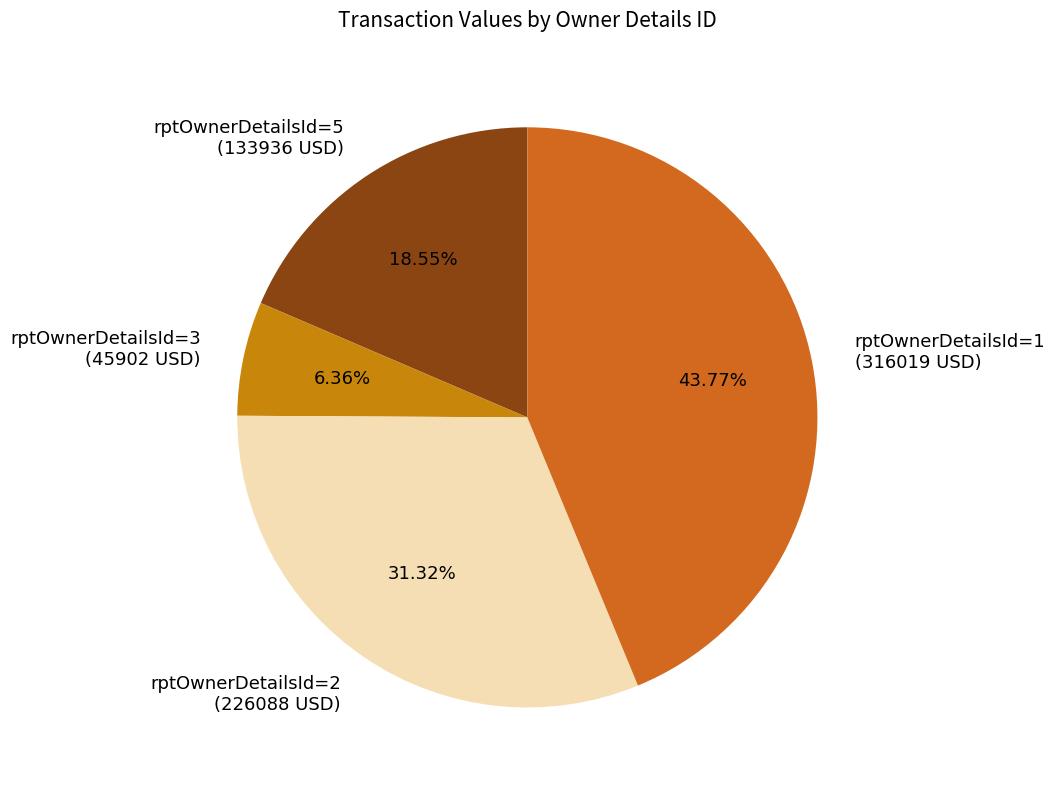

Which has a higher value, rptOwnerDetailsId=1 (316019 USD) or rptOwnerDetailsId=2 (226088 USD)?

rptOwnerDetailsId=1 (316019 USD)